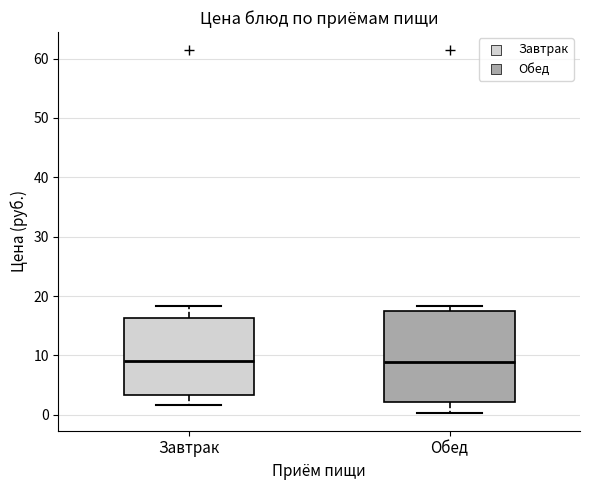

Where does the lower whisker of the box for Обед end on the y-axis? The values are not printed on the chart, so give them approximately, as read against the axis.

0